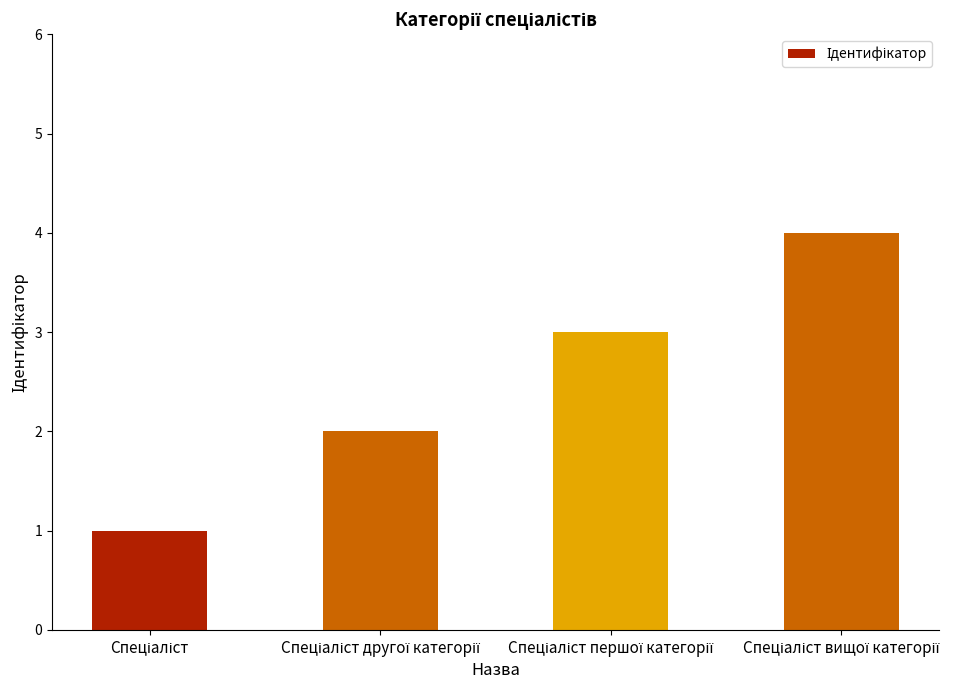

What is the greatest value displayed?

4